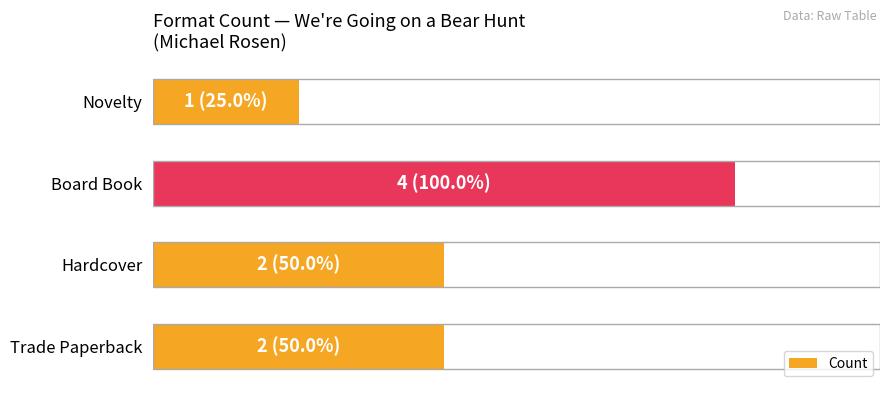

At which category does the chart reach its peak across all series?

Board Book